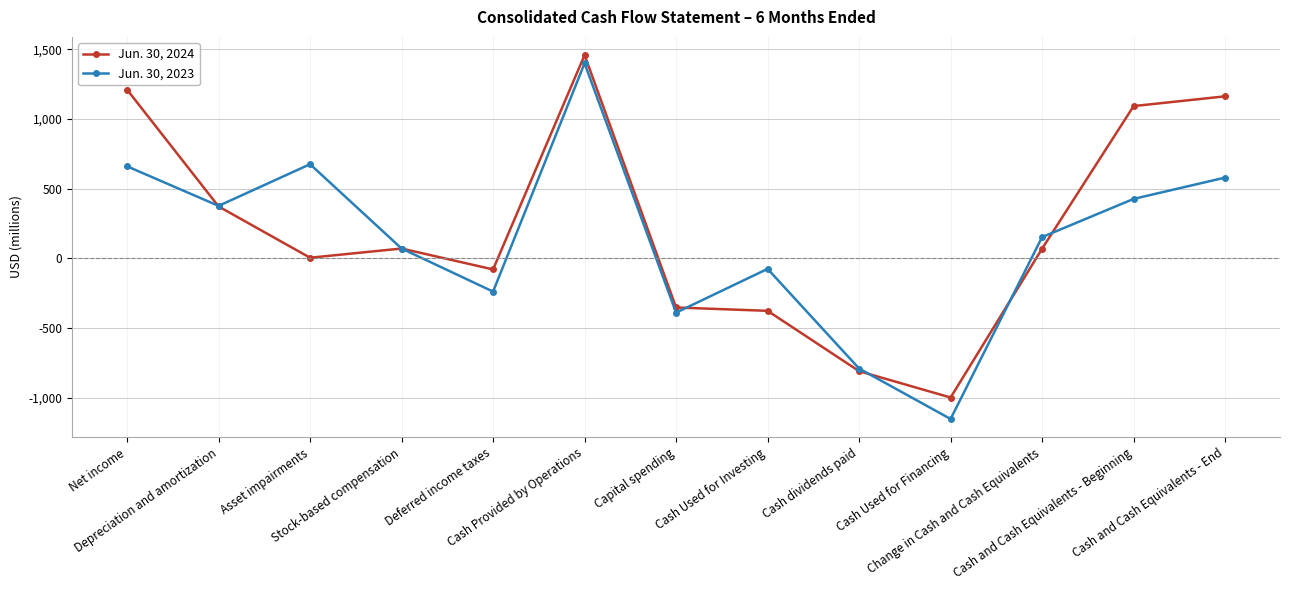

What is the minimum value shown in the chart?

-1152